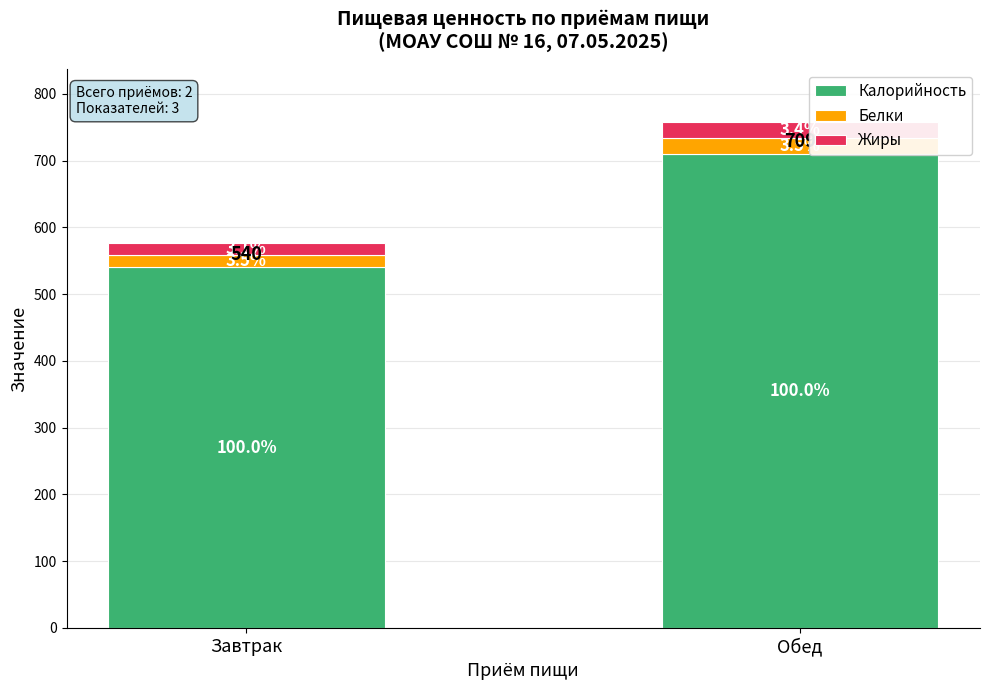

Are the bars horizontal?

No